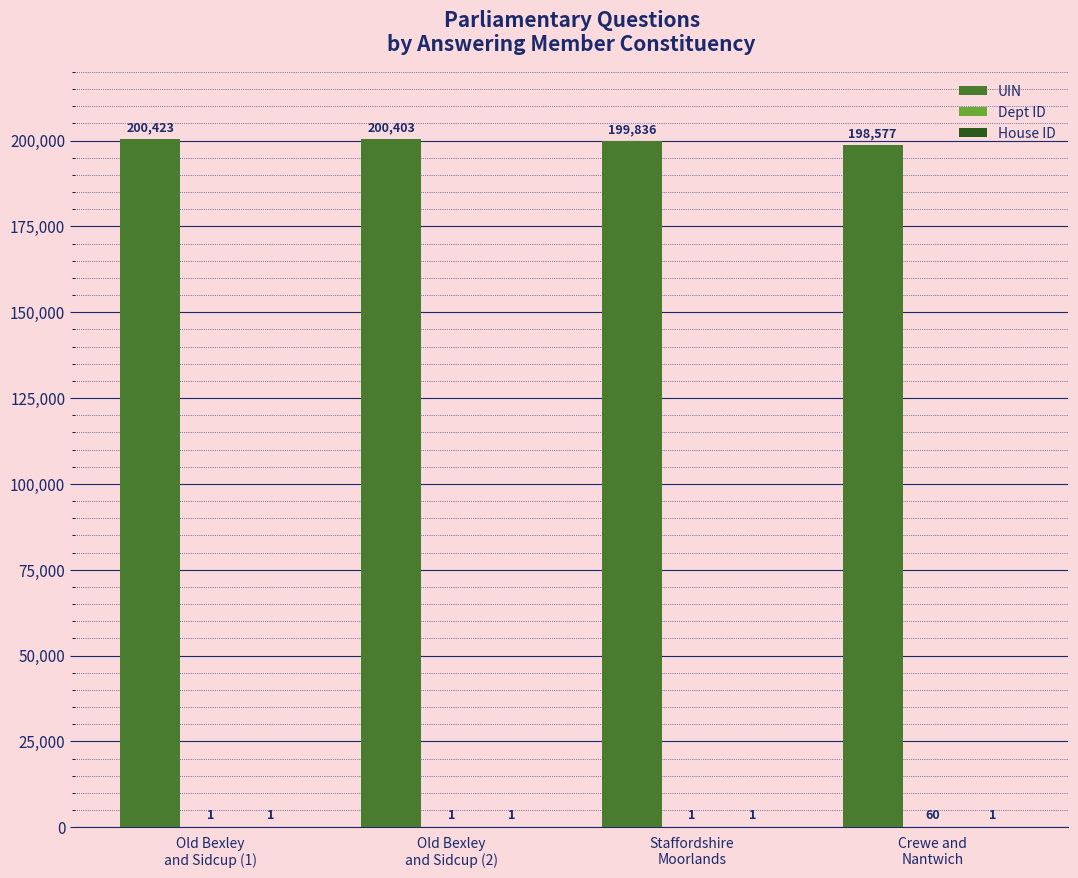

How many categories are shown in the chart?

4